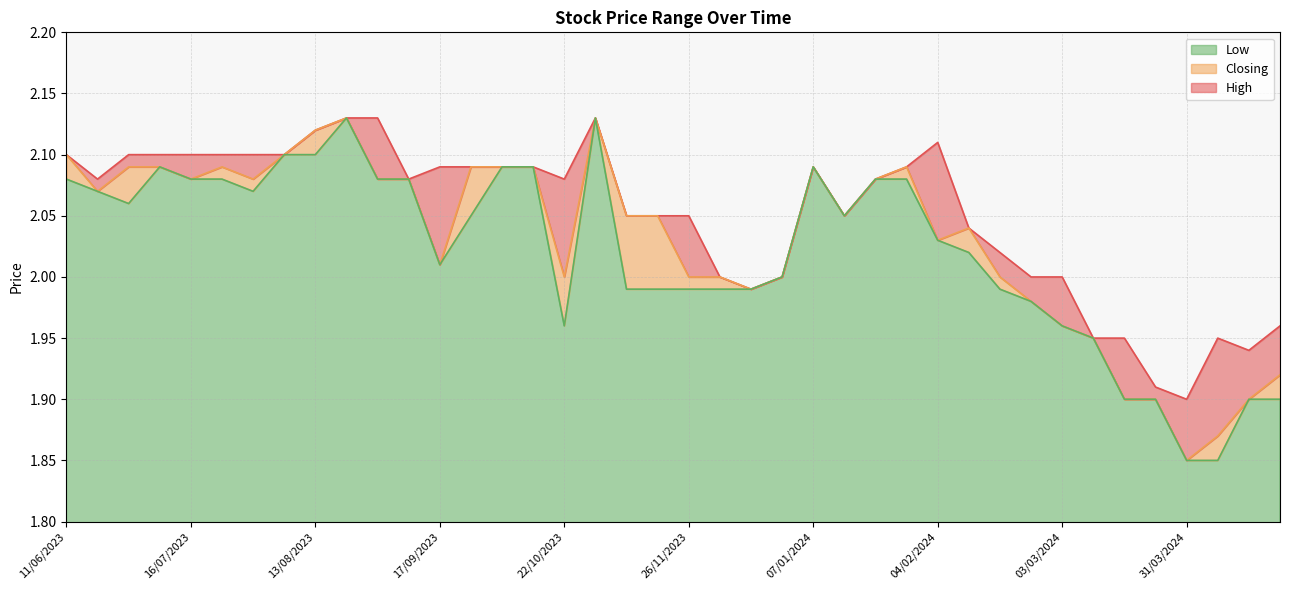

What is the lowest value of the Low series?

1.9